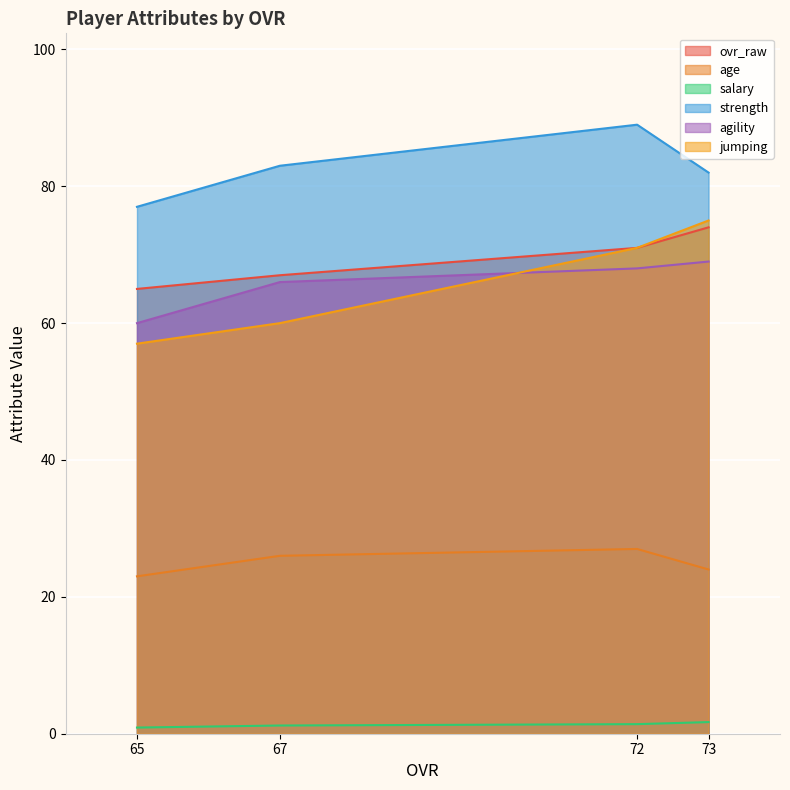

Which category has the lowest value in the strength series?

65